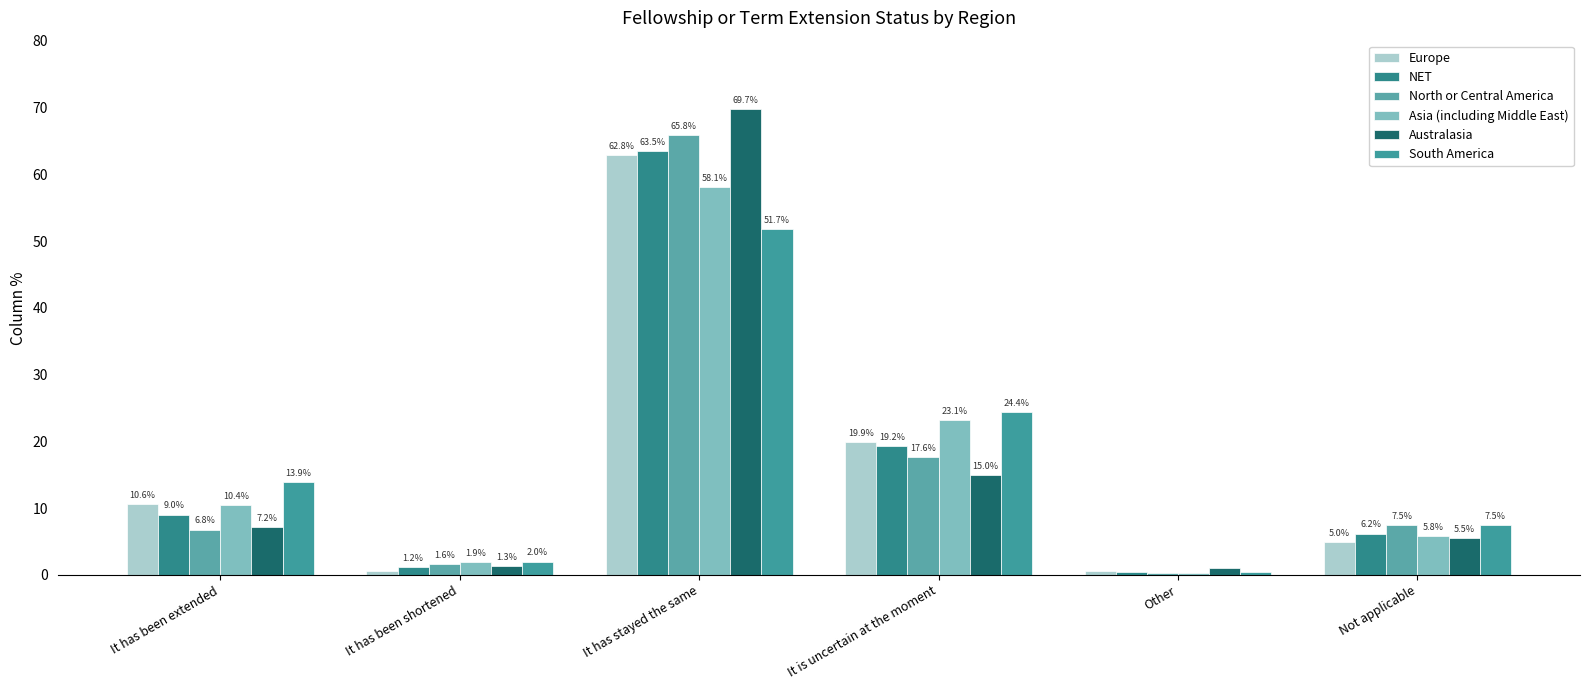

Does the chart contain stacked bars?

No